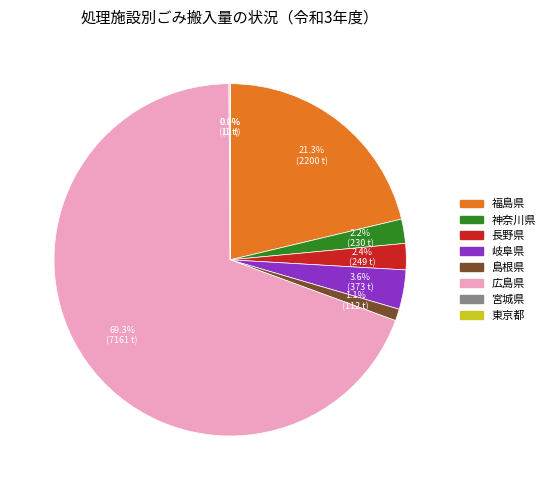

What is the largest slice in the pie chart?

広島県